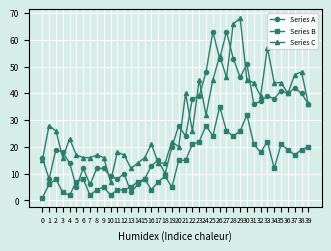

Reading right to left, what are all the values shown in this chart?

Series A: 36	40	42	40	41	38	39	37	36	51	46	53	63	53	63	48	39	38	24	28	20	10	15	13	8	6	3	10	8	9	12	12	6	12	5	14	18	19	8	16
Series B: 20	19	17	19	21	12	22	18	21	32	26	24	26	35	24	28	22	21	15	15	5	9	7	4	8	7	5	4	4	2	5	4	2	8	7	2	3	8	6	1
Series C: 36	48	47	40	44	44	57	39	44	45	68	66	46	54	45	32	45	26	40	20	22	14	14	21	16	14	12	17	18	7	16	17	16	16	17	23	16	26	28	15